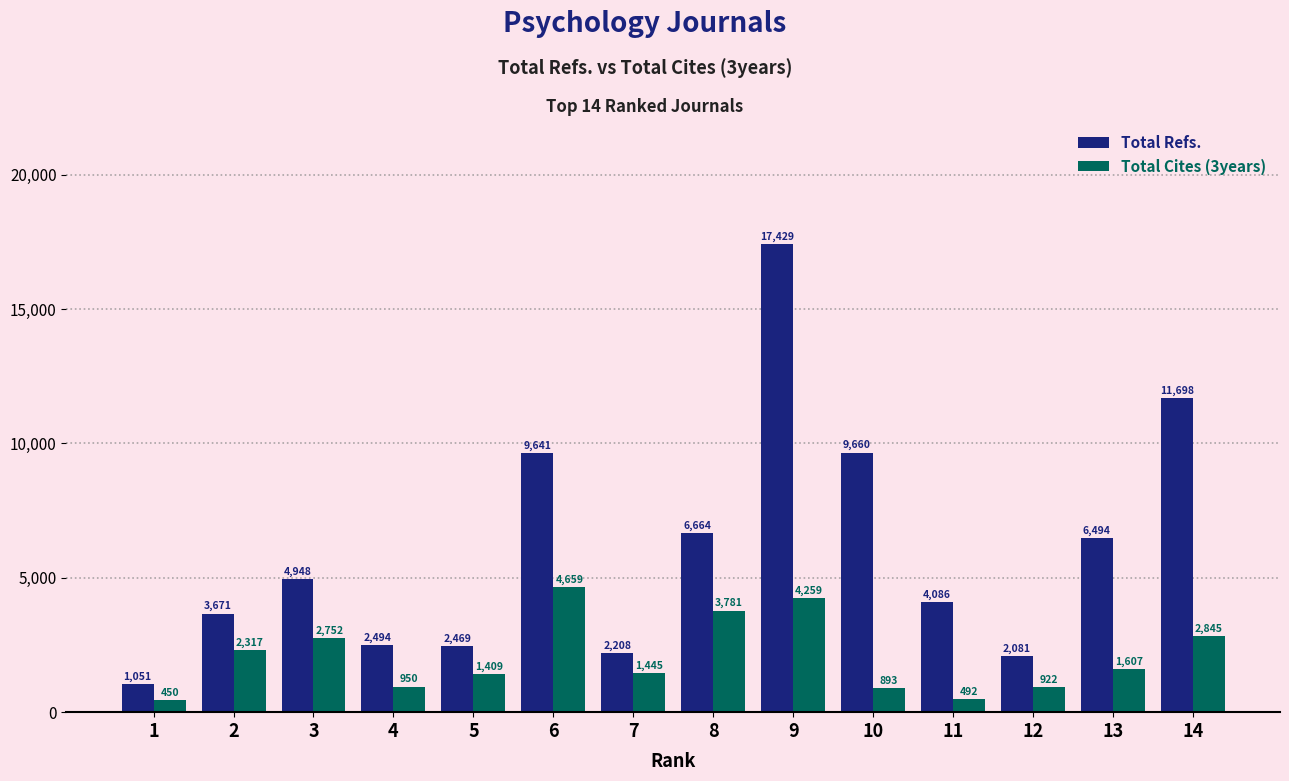

Are the bars grouped side by side (vs. stacked)?

Yes